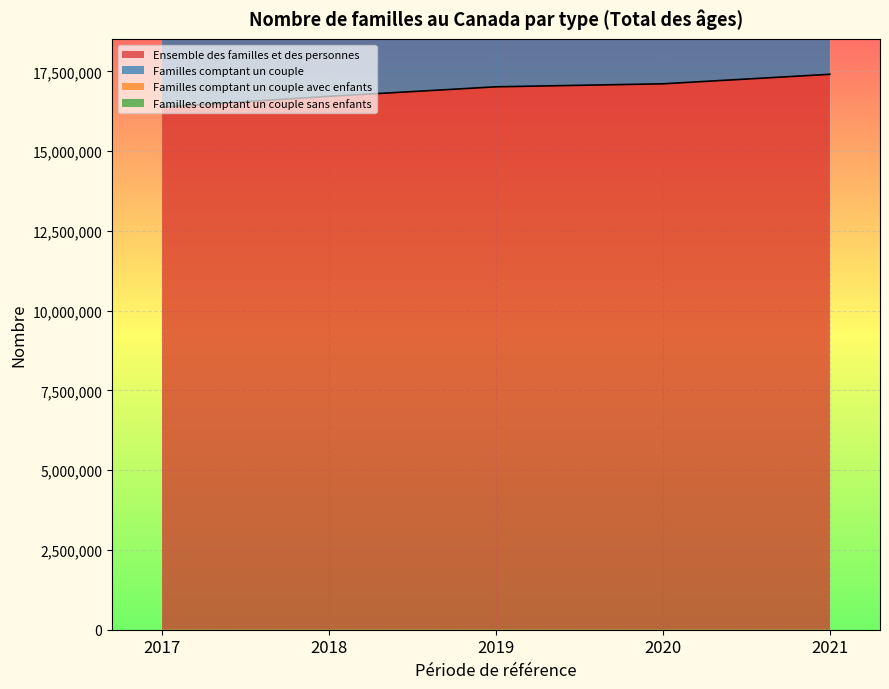

How many values in the Ensemble des familles et des personnes series exceed 17014030?

2